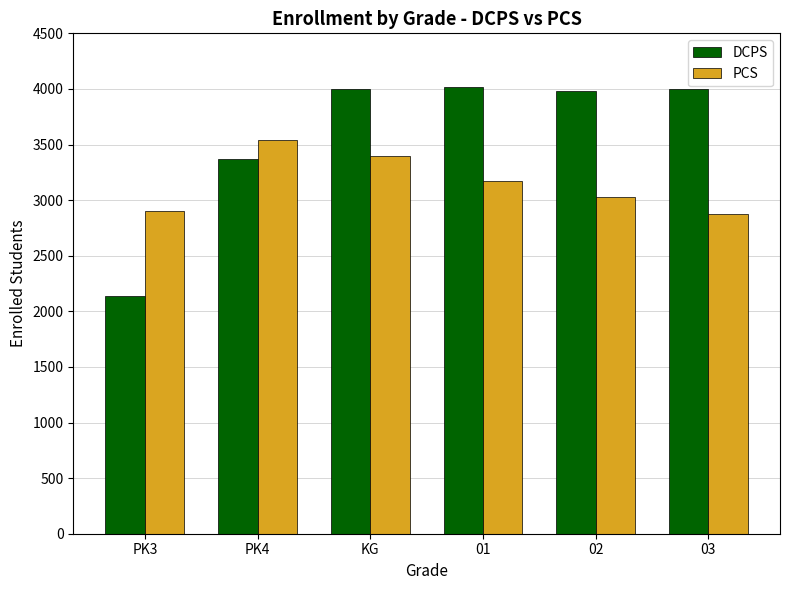

At which label is PCS closest to 3205?

01